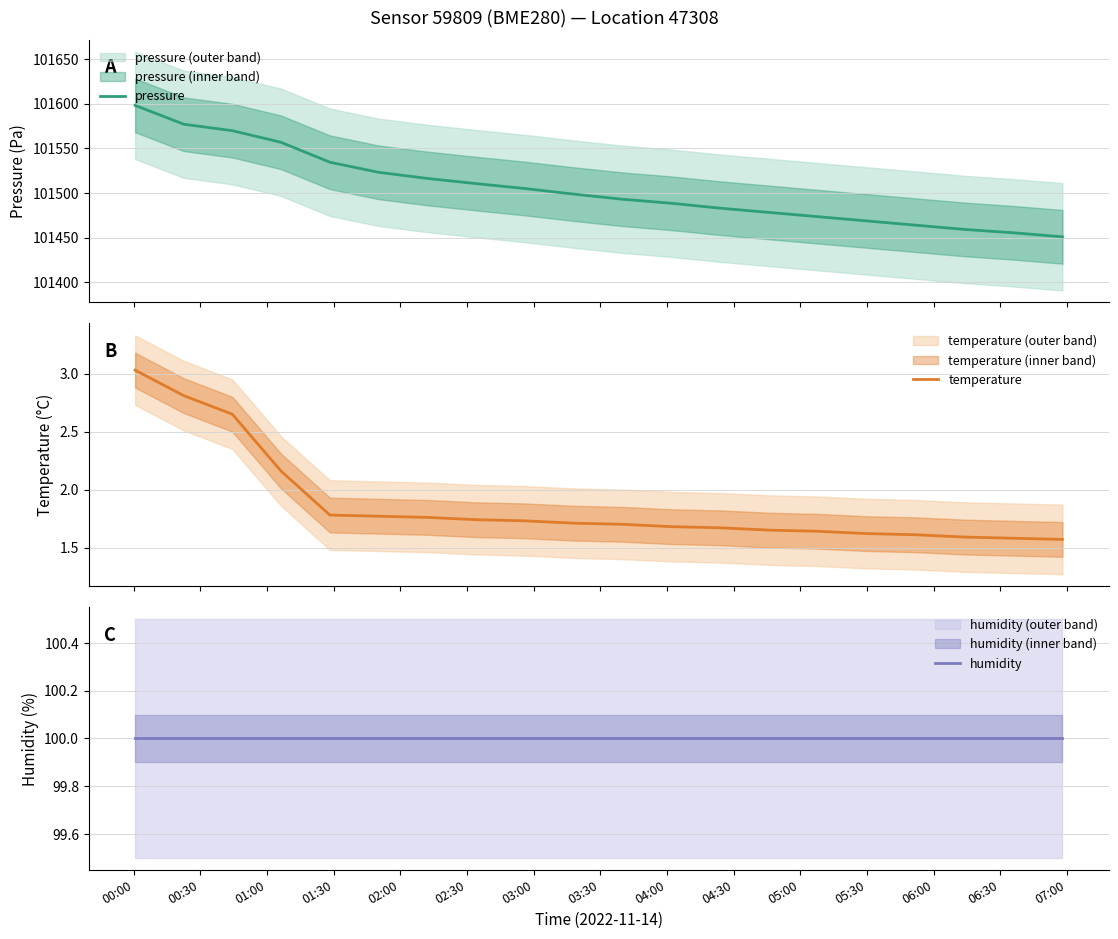

Reading right to left, transcribe all the data shown in this chart.

pressure: 101451.0	101455.5	101459.2	101464.0	101468.8	101473.5	101478.2	101483.0	101488.5	101493.0	101498.8	101505.0	101510.5	101516.3	101523.2	101534.4	101556.7	101569.7	101576.8	101597.9
temperature: 1.6	1.6	1.6	1.6	1.6	1.6	1.6	1.7	1.7	1.7	1.7	1.7	1.7	1.8	1.8	1.8	2.2	2.6	2.8	3.0
humidity: 100.0	100.0	100.0	100.0	100.0	100.0	100.0	100.0	100.0	100.0	100.0	100.0	100.0	100.0	100.0	100.0	100.0	100.0	100.0	100.0